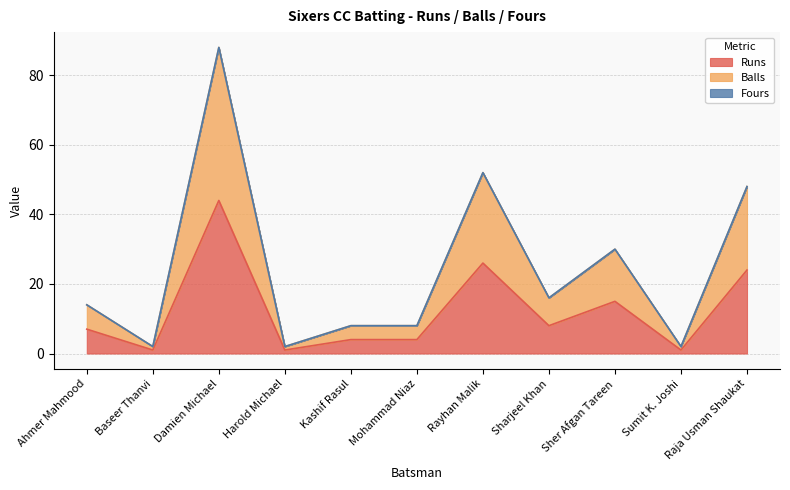

At which category does Runs reach its first local valley?

Baseer Thanvi